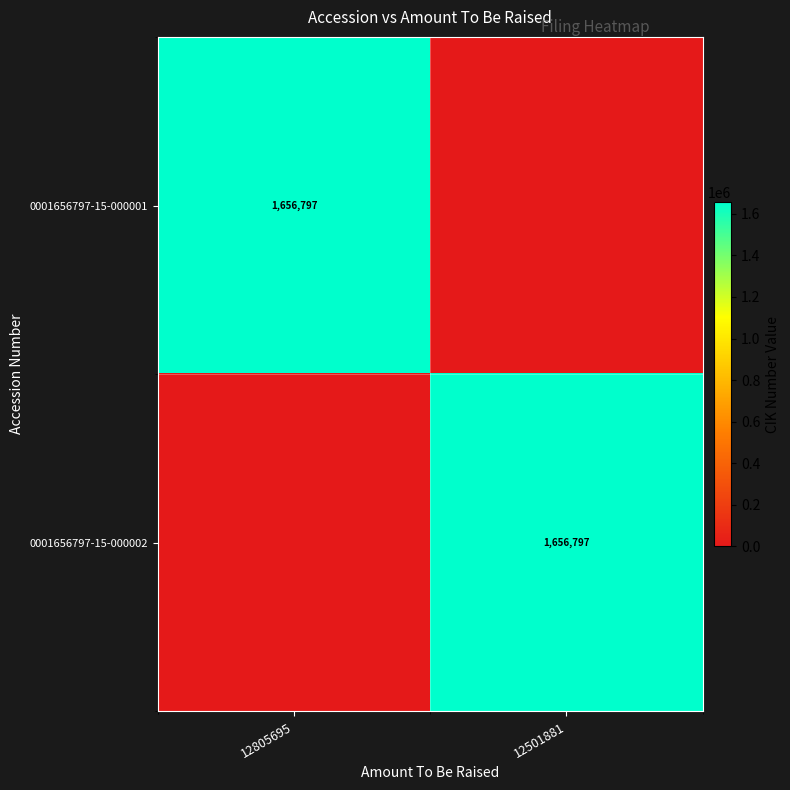

The value of 0001656797-15-000002 at 12501881 is 455372. True or false?

False